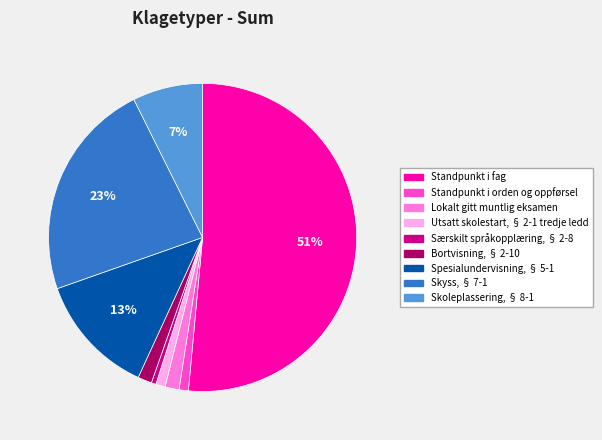

Which has a higher value, Spesialundervisning, § 5-1 or Skoleplassering, § 8-1?

Spesialundervisning, § 5-1